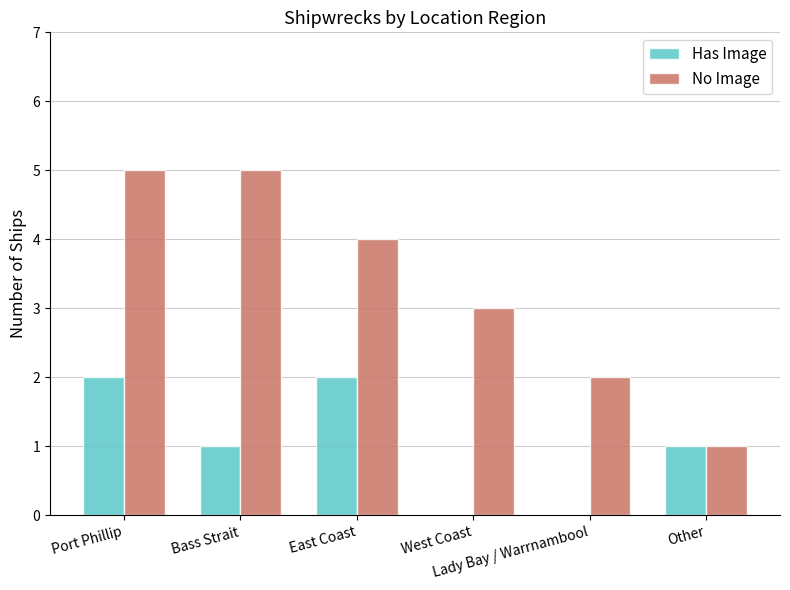

Which series has the largest total across all categories?

No Image